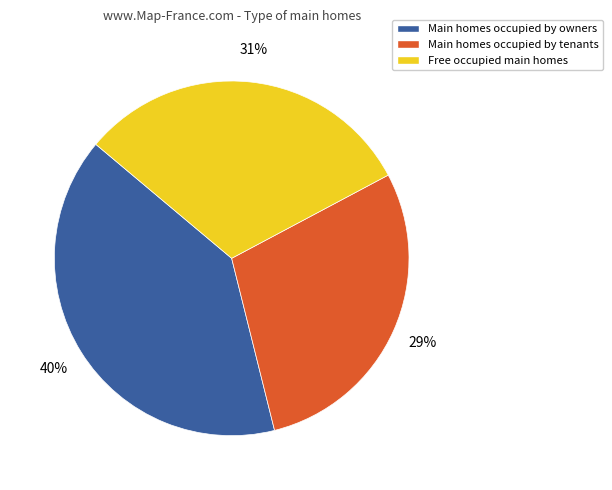

To the nearest percent, what percentage of the pie is Main homes occupied by owners?

40%